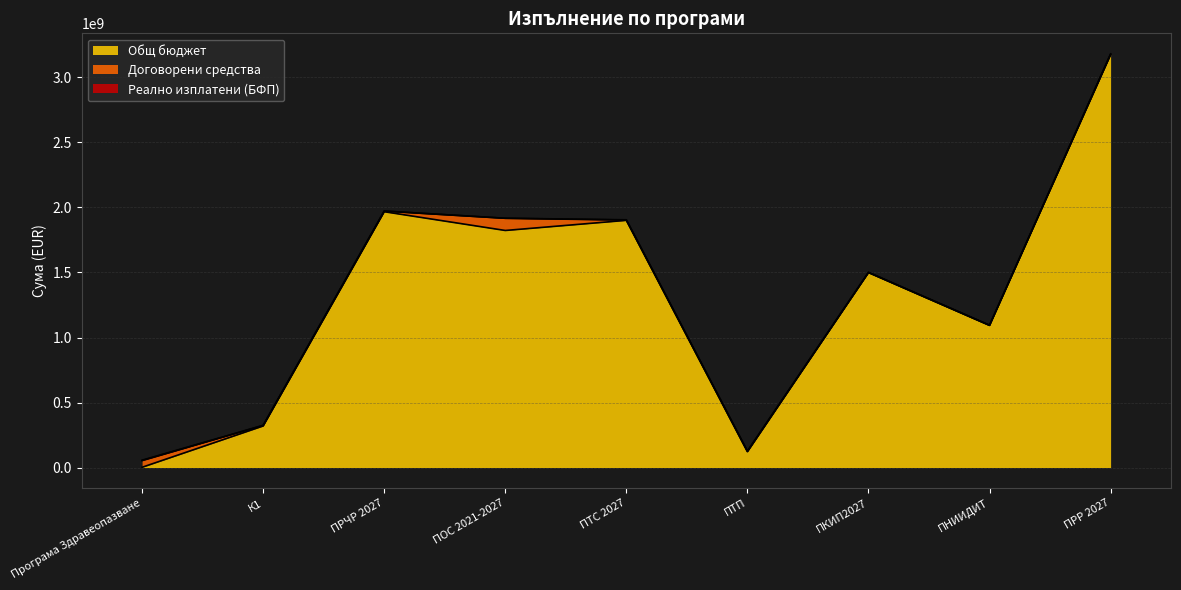

Count the number of data series in this chart.

3